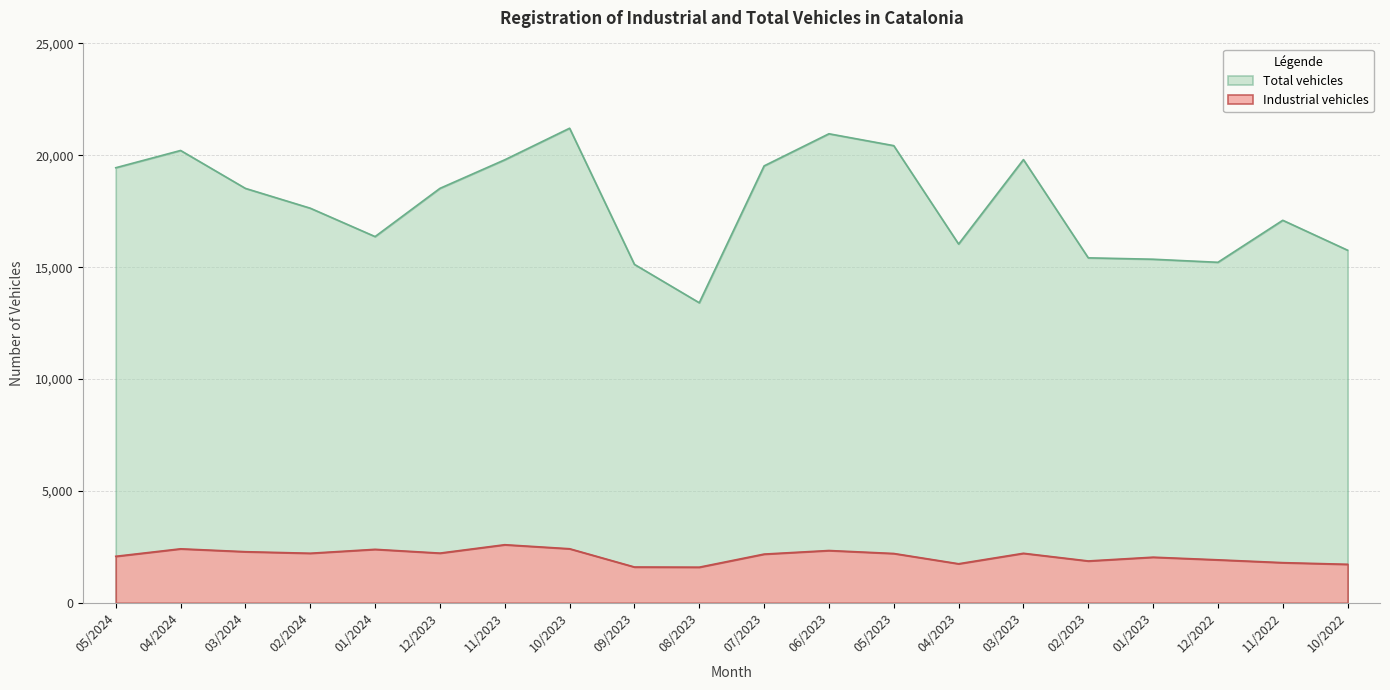

What position from the left is 10/2022?

20